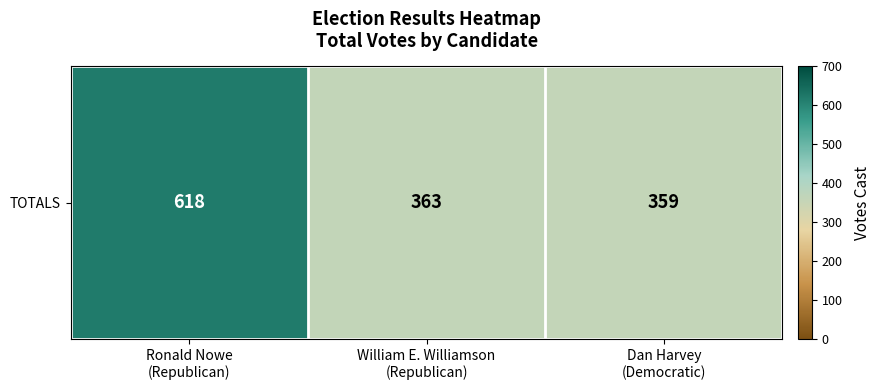

Read the value at William E. Williamson
(Republican), to the nearest 50.

350